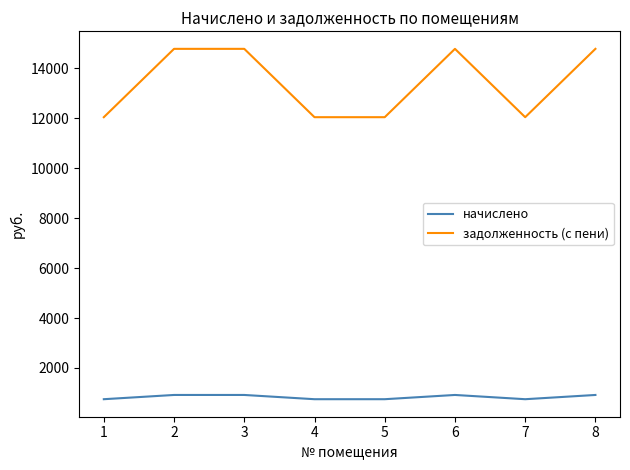

Is this an area chart (filled region under the line)?

No